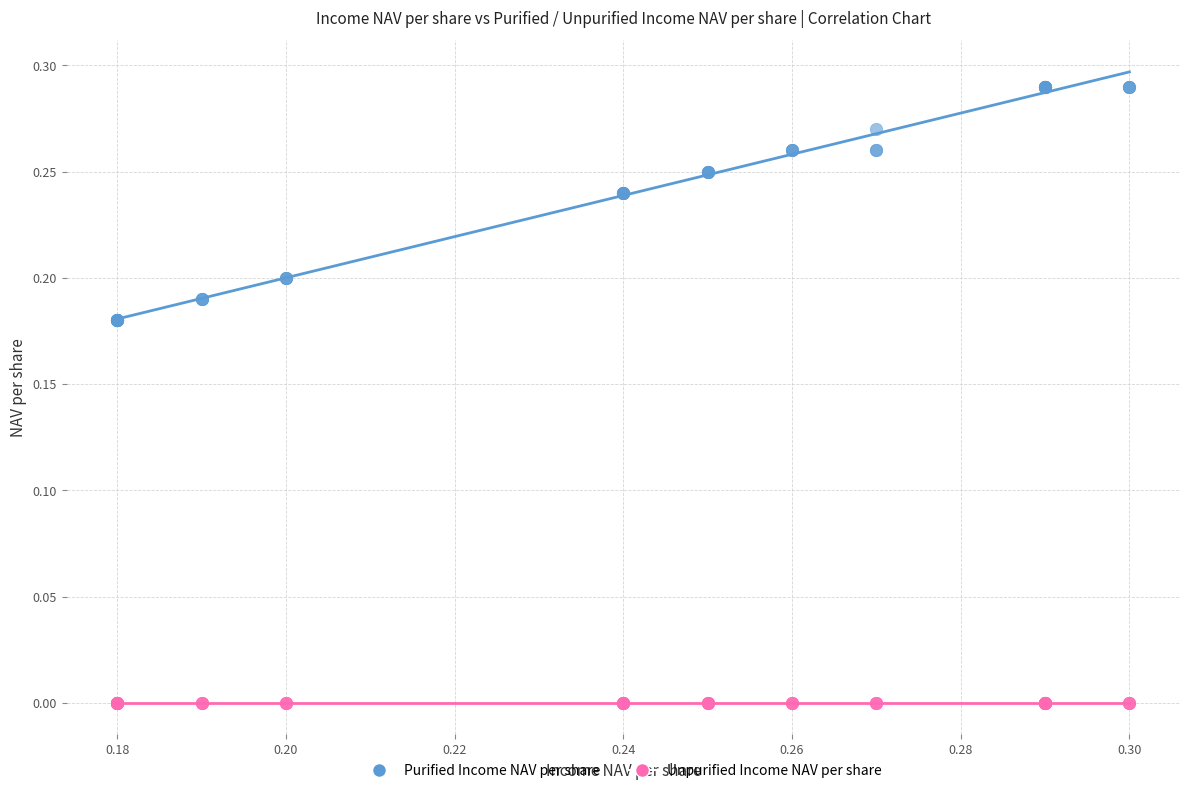

Which series reaches the maximum Y coordinate?

Purified Income NAV per share